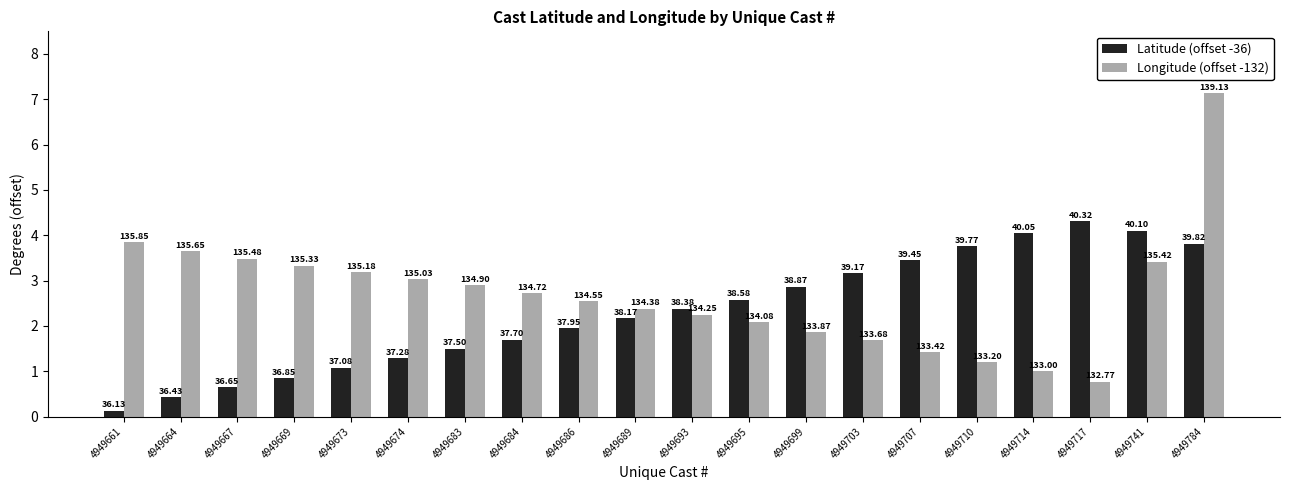

What is the minimum value for Latitude (offset -36)?

0.1